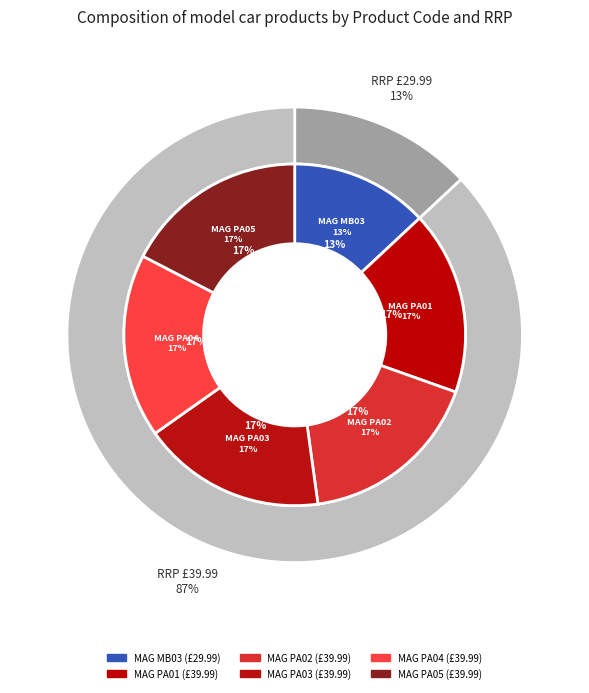

How many segments does this pie chart have?

6